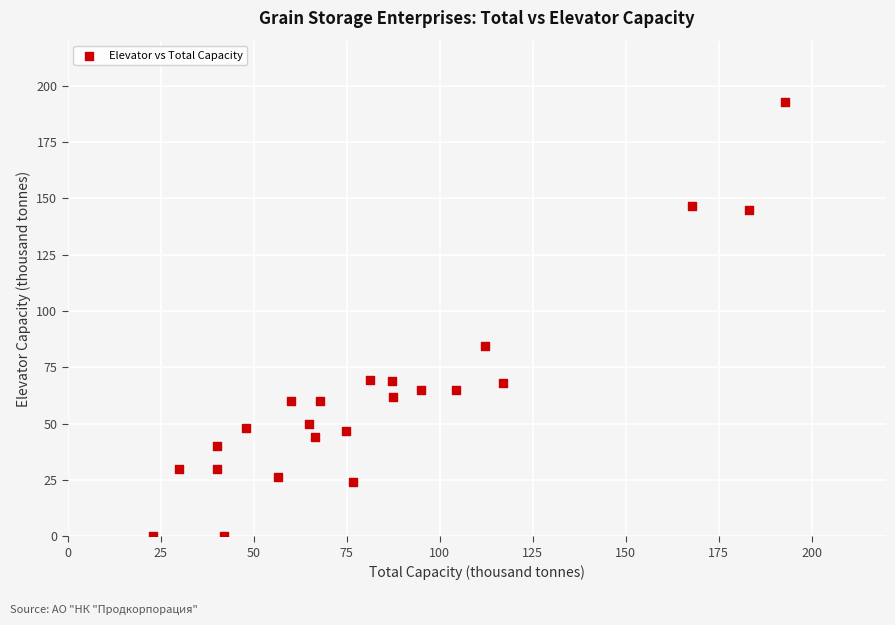

What is the range of Y values (max minus min)?

192.8